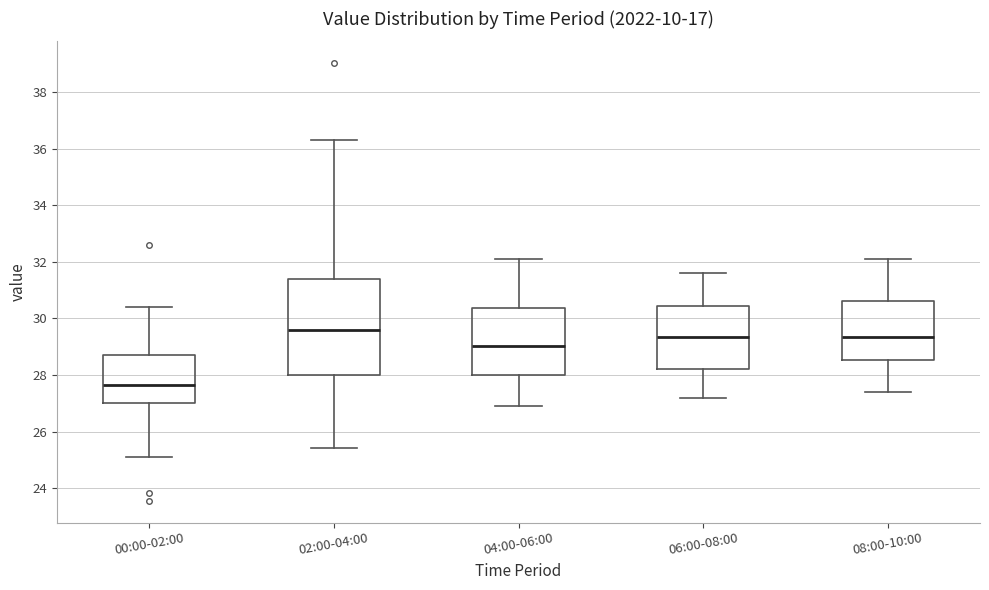

Reading left to right, transcribe this box plot: for each box, give where its median line is, the range the box spans, and where its two whiskers end, as read against the y-axis. The values are not printed on the chart, so give them approximately, as read against the axis.

00:00-02:00: median 27.6, box 27.0 to 28.6, whiskers 25.2 to 30.4
02:00-04:00: median 29.6, box 28.0 to 31.4, whiskers 25.4 to 36.4
04:00-06:00: median 29.0, box 28.0 to 30.4, whiskers 27.0 to 32.2
06:00-08:00: median 29.4, box 28.2 to 30.4, whiskers 27.2 to 31.6
08:00-10:00: median 29.4, box 28.6 to 30.6, whiskers 27.4 to 32.2